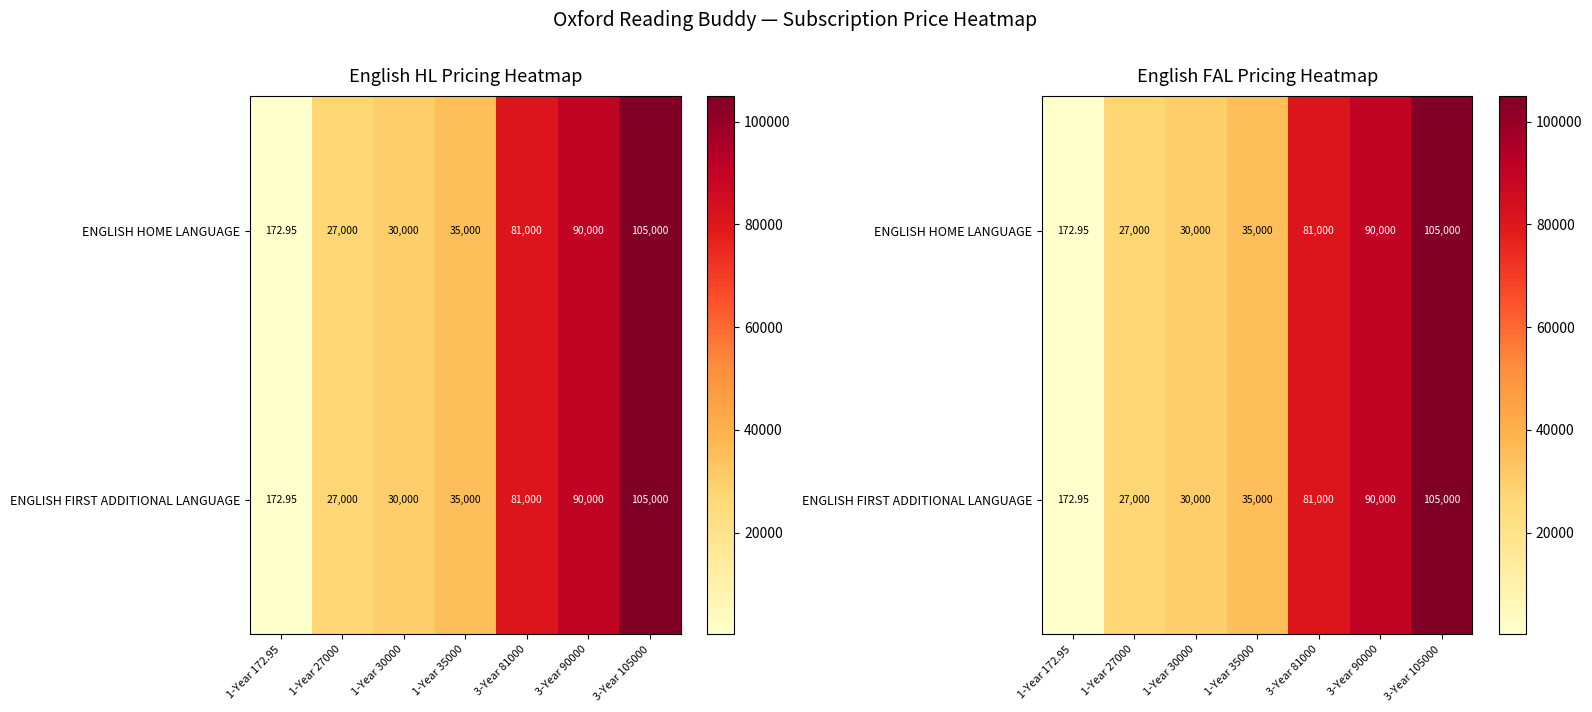

What value does the ENGLISH FIRST ADDITIONAL LANGUAGE series have at 1-Year 30000?

30000.0